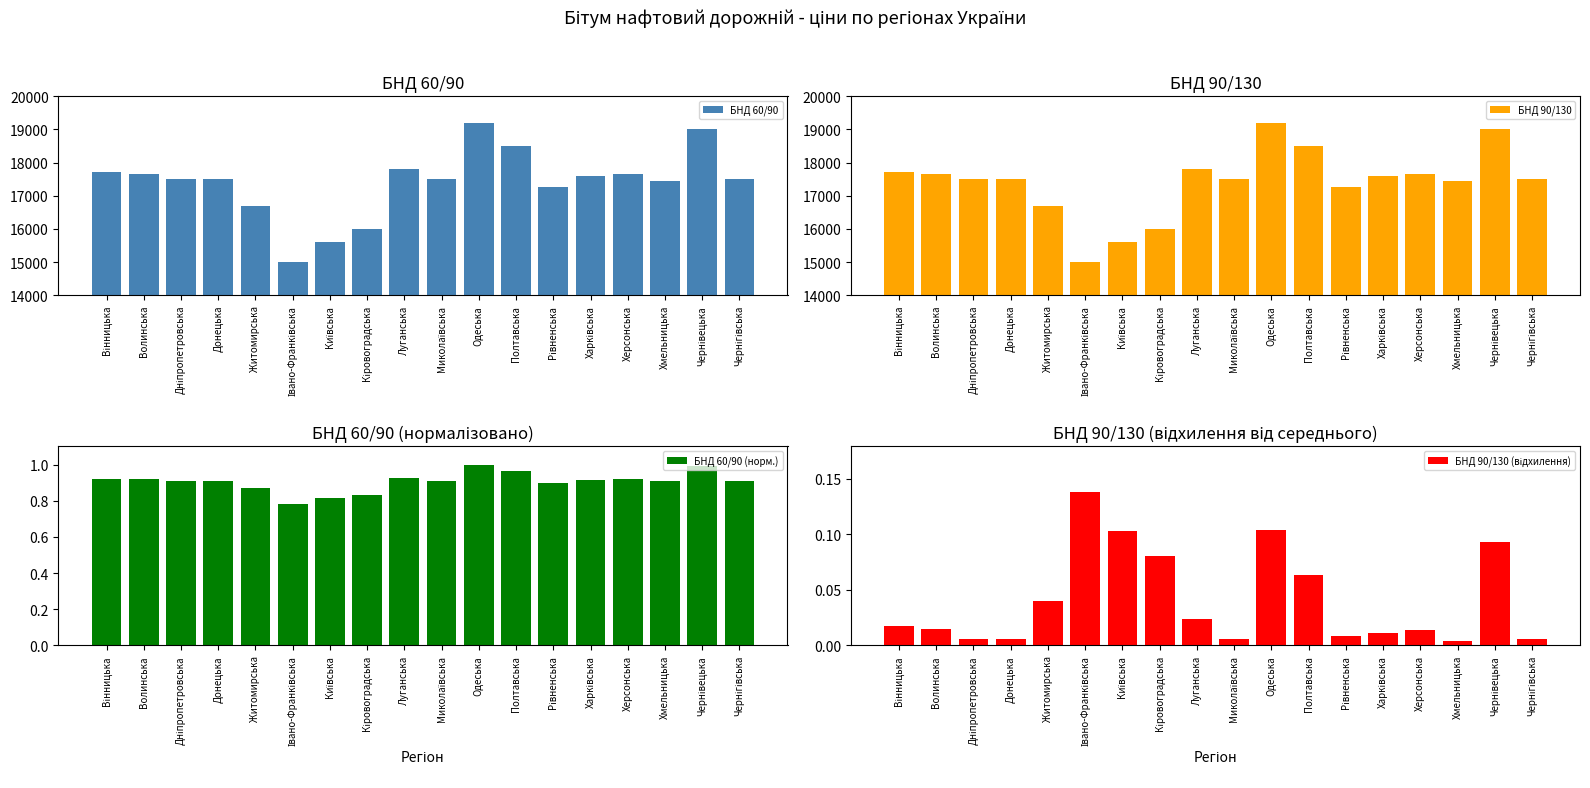

Reading left to right, what are all the values shown in this chart?

БНД 60/90: 17700.0	17650.0	17500.0	17490.0	16700.0	15000.0	15607.8	16000.0	17800.0	17500.0	19200.0	18500.0	17250.0	17586.0	17640.0	17457.4	19002.4	17500.0
БНД 90/130: 17700.0	17650.0	17500.0	17490.0	16700.0	15000.0	15607.8	16000.0	17800.0	17500.0	19200.0	18500.0	17250.0	17586.0	17640.0	17457.4	19002.4	17500.0
БНД 60/90 (норм.): 0.9	0.9	0.9	0.9	0.9	0.8	0.8	0.8	0.9	0.9	1.0	1.0	0.9	0.9	0.9	0.9	1.0	0.9
БНД 90/130 (відхилення): 0.0	0.0	0.0	0.0	0.0	0.1	0.1	0.1	0.0	0.0	0.1	0.1	0.0	0.0	0.0	0.0	0.1	0.0